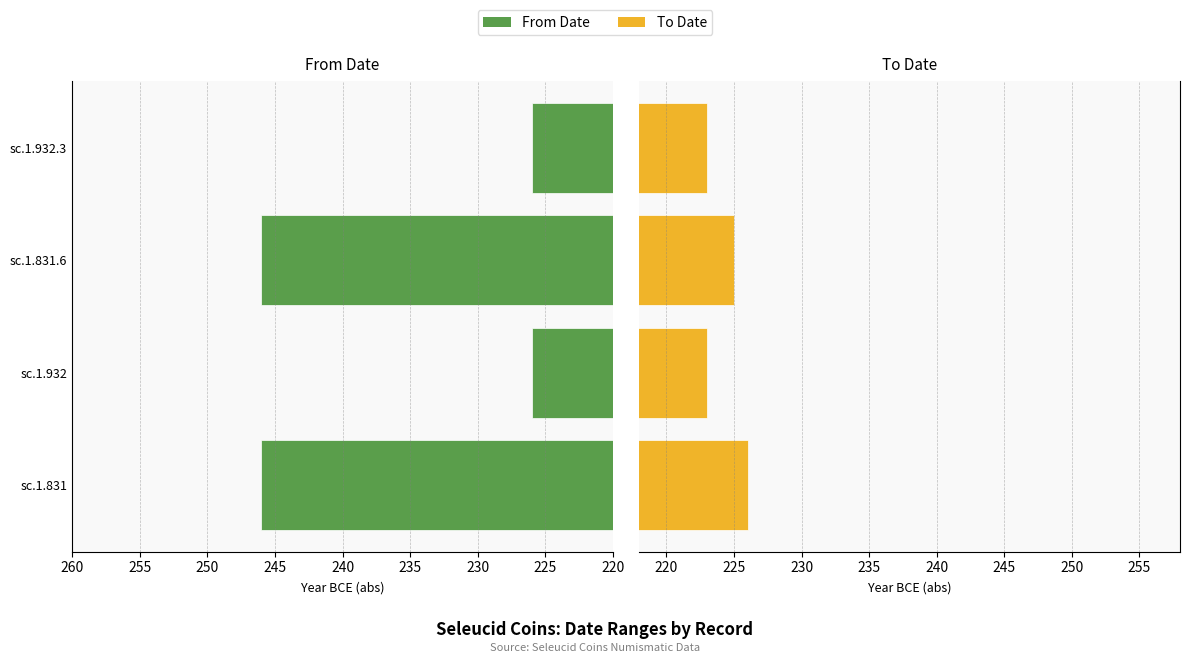

How many series are shown in this chart?

2